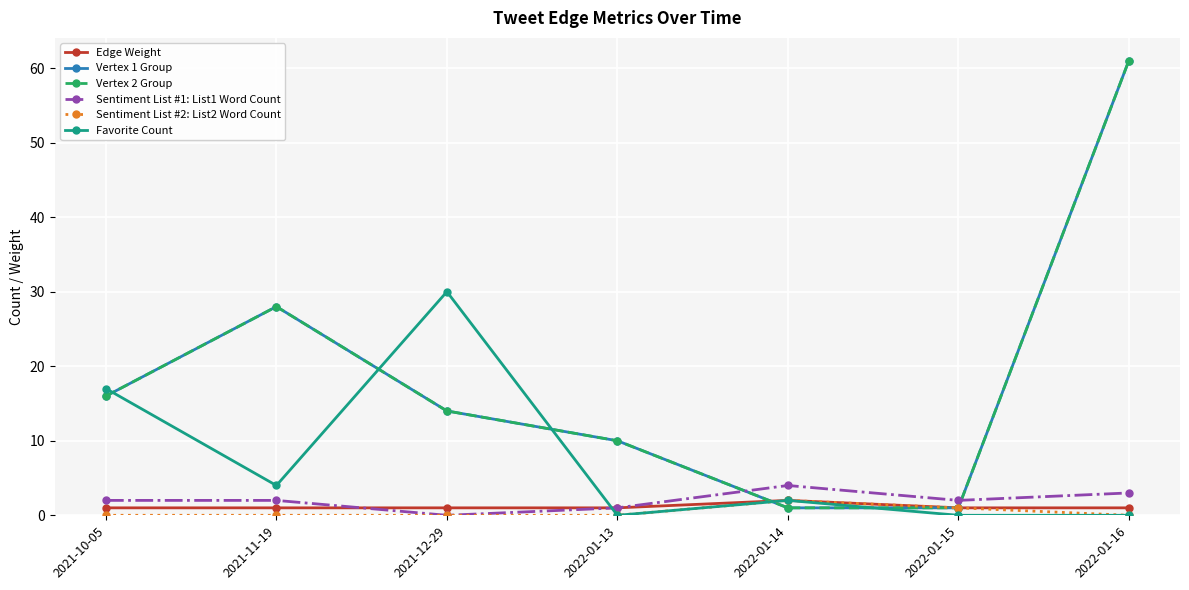

What value does the Vertex 2 Group series have at 2022-01-16, to the nearest 5?

60